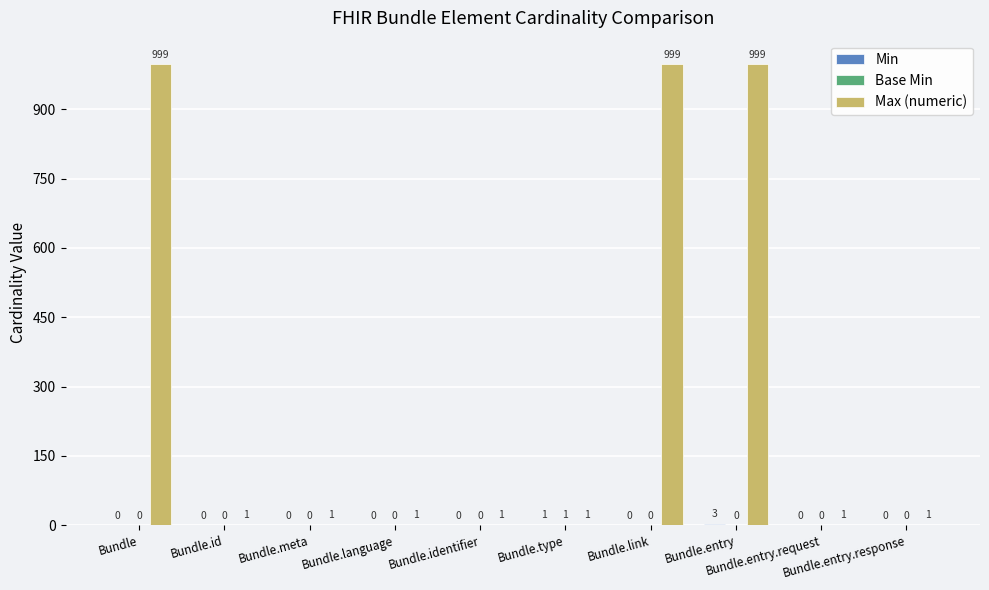

How many distinct data groups are displayed?

3